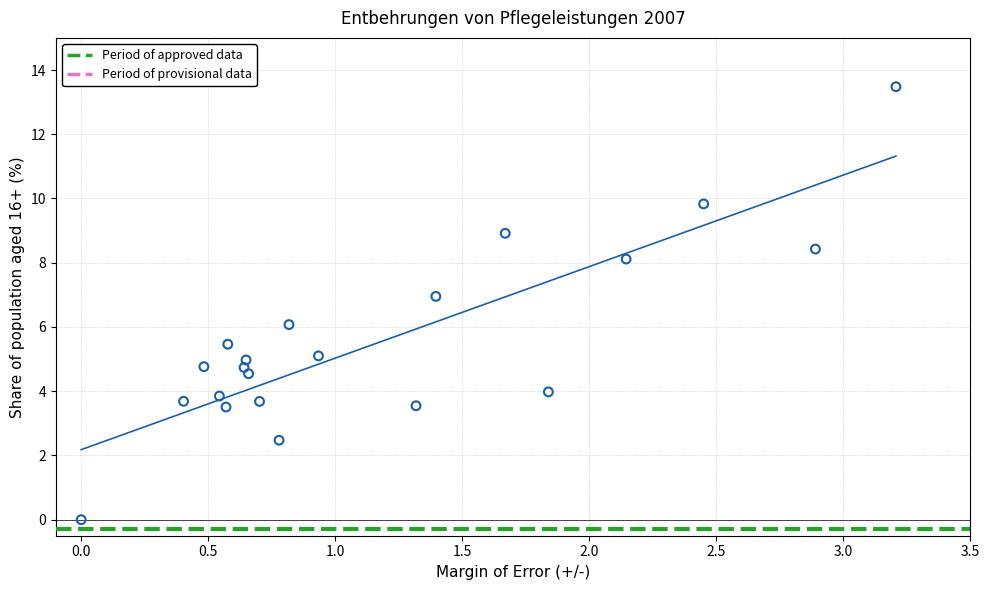

What is the range of Y values (max minus min)?

13.5